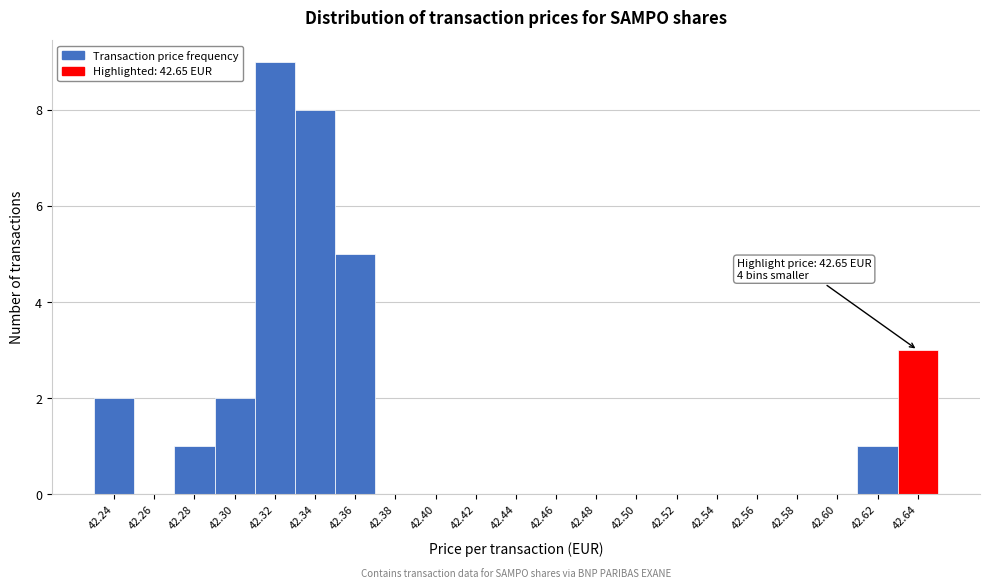

Reading left to right, extract all data points from this chart.

42.24=2	42.26=0	42.28=1	42.30=2	42.32=9	42.34=8	42.36=5	42.38=0	42.40=0	42.42=0	42.44=0	42.46=0	42.48=0	42.50=0	42.52=0	42.54=0	42.56=0	42.58=0	42.60=0	42.62=1	42.64=3